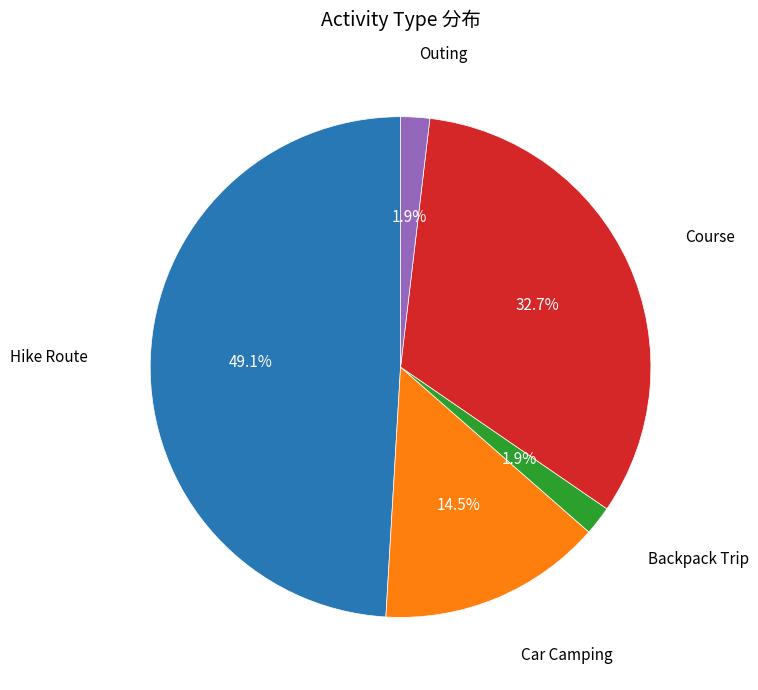

What is the ratio of the value at Backpack Trip to the value at Car Camping?

0.1